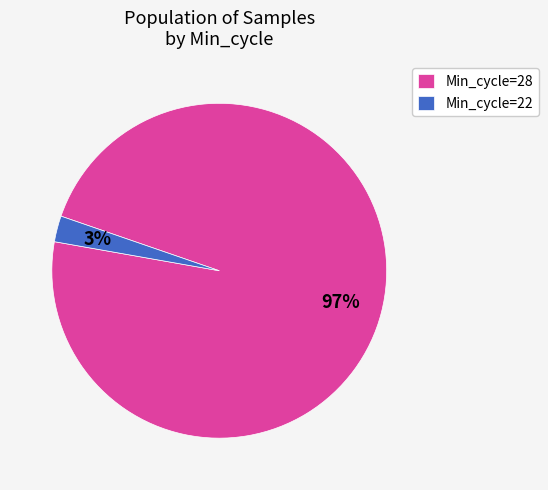

Is there any slice that represents more than half of the pie?

Yes